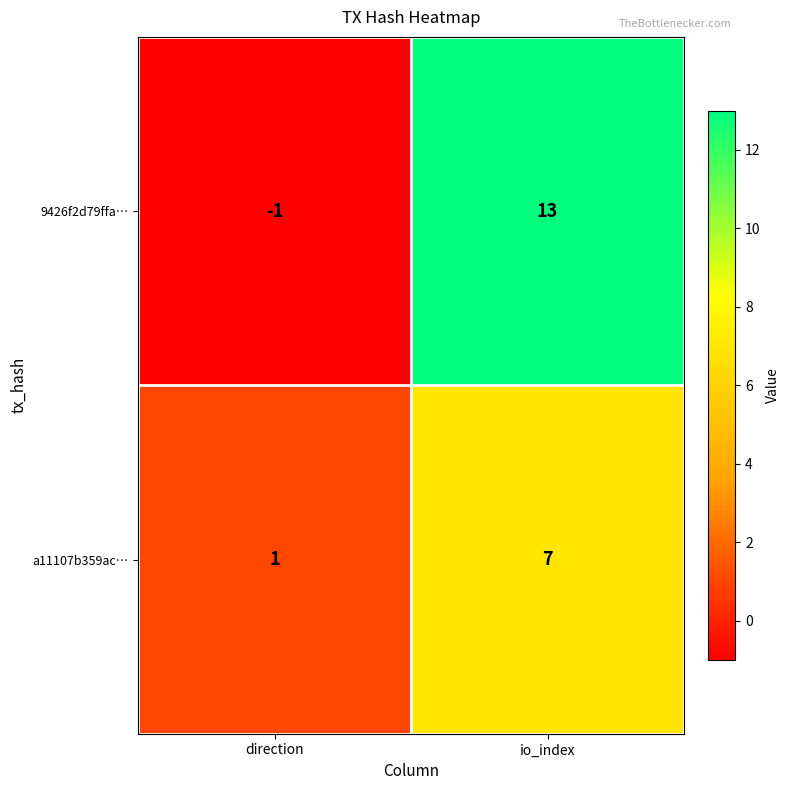

List the series in order of their peak value, lowest first.

a11107b359ac…, 9426f2d79ffa…